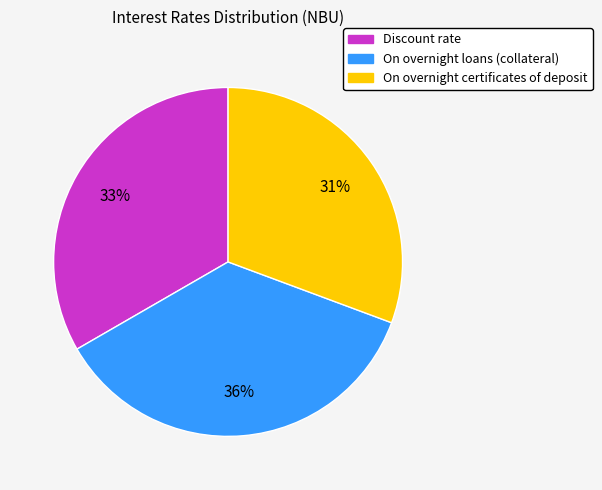

Is there any slice that represents more than half of the pie?

No